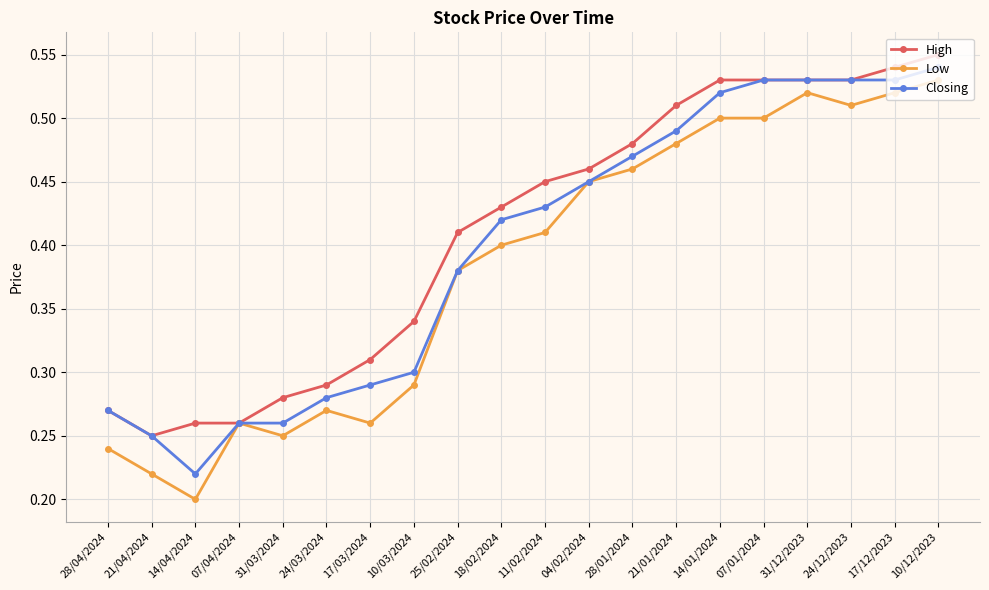

What is the label of the 14th point from the left?

21/01/2024